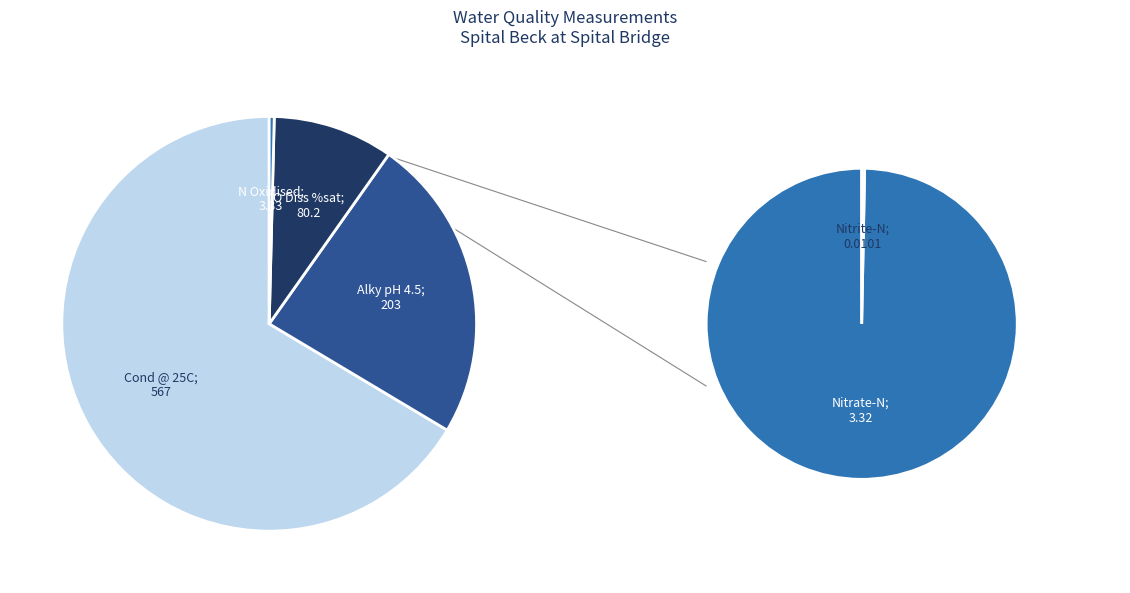

Is it true that O Diss %sat is 18% of the pie?

False